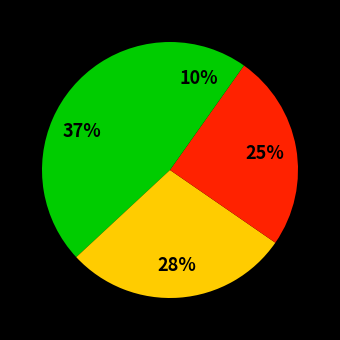

Count the number of slices in the pie.

4